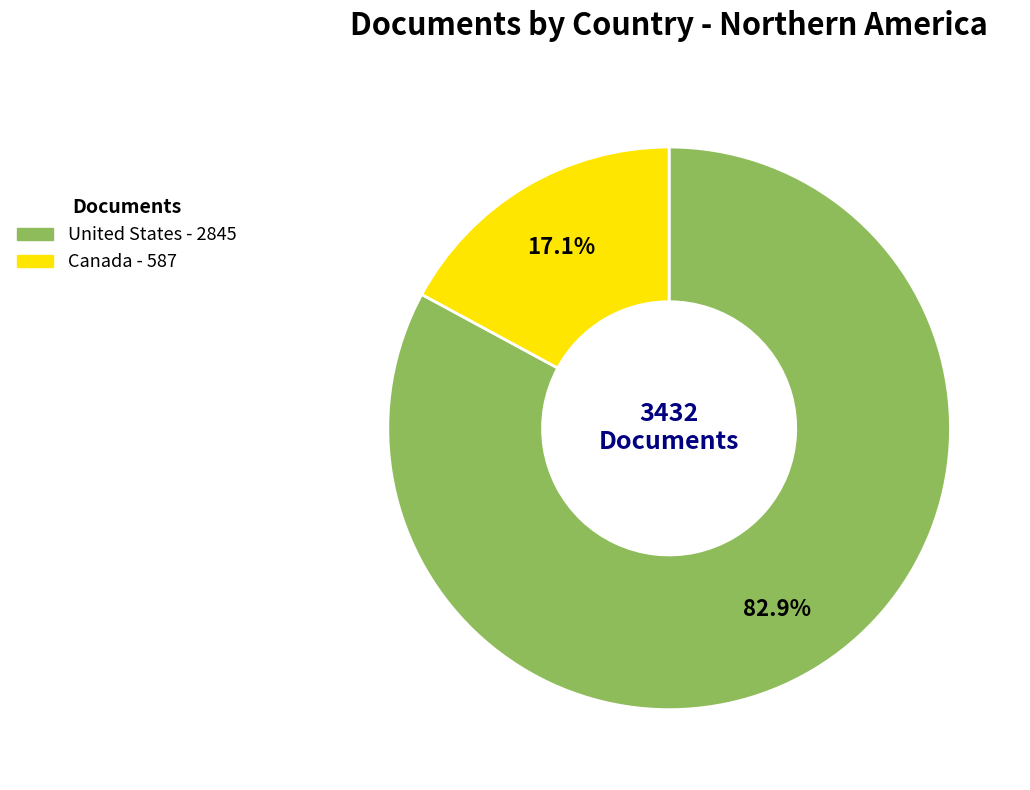

To the nearest percent, what is the combined percentage of United States and Canada?

100%